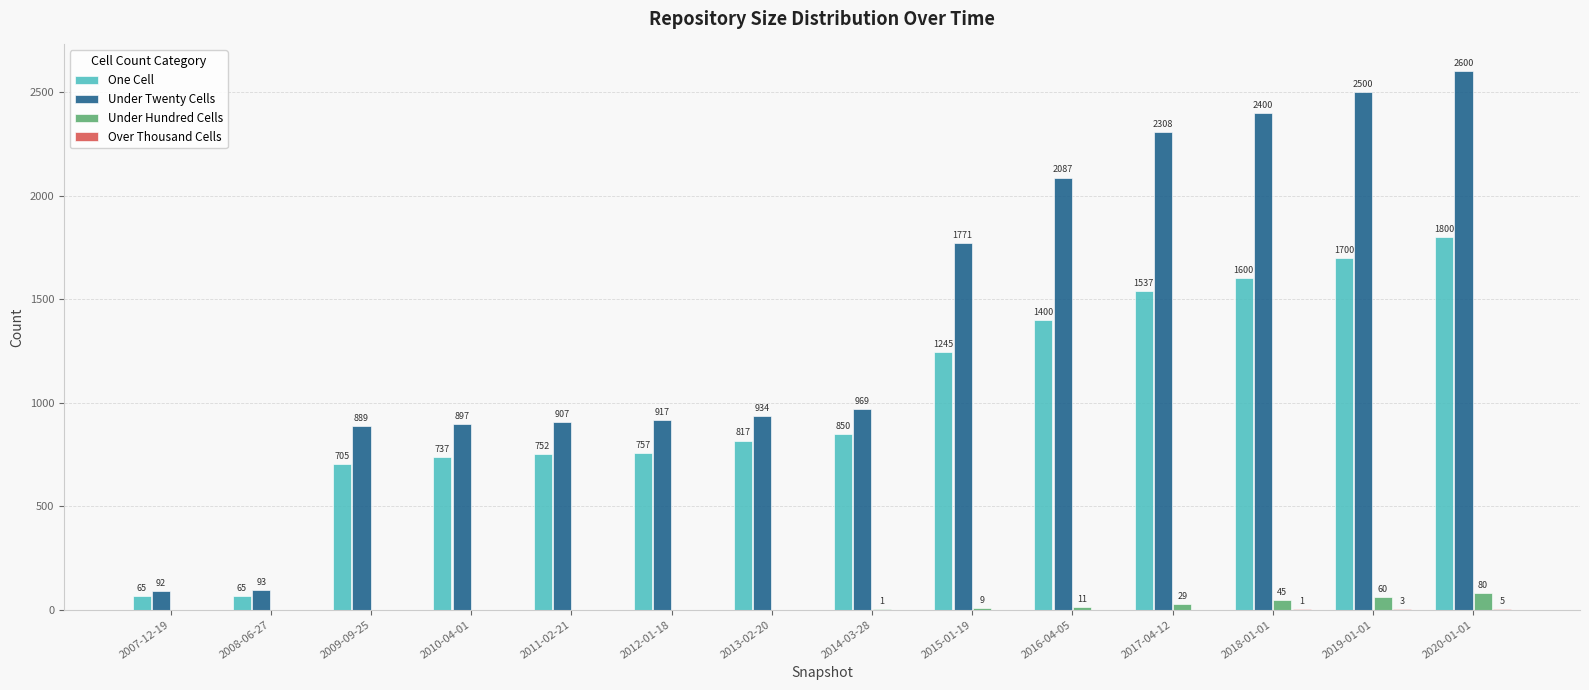

What is the greatest value displayed?

2600